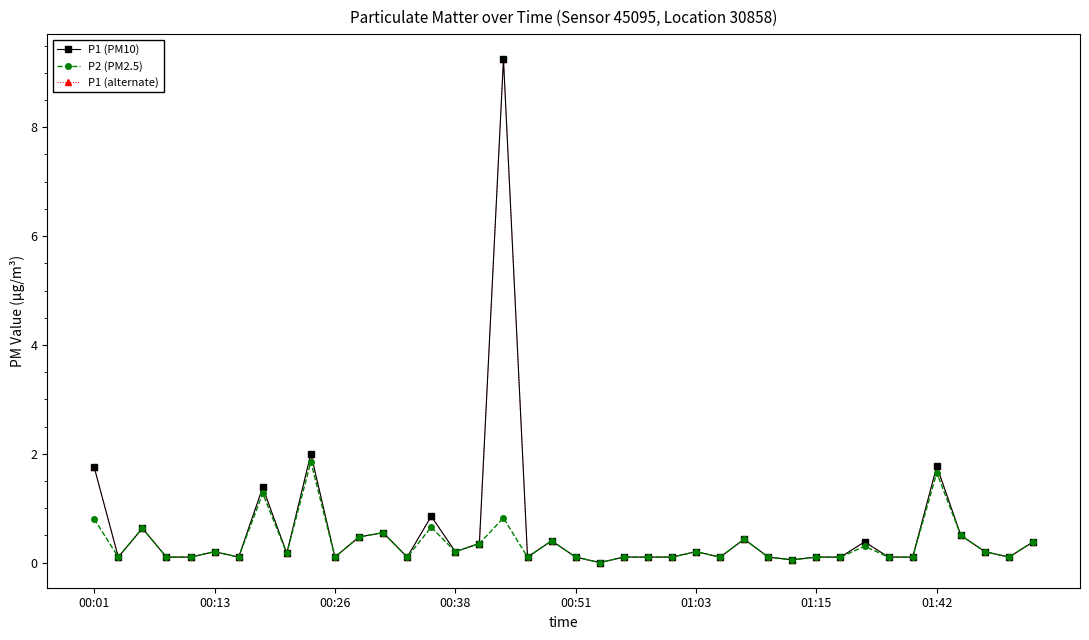

How many interior local peaks does the P2 (PM2.5) series have?

12